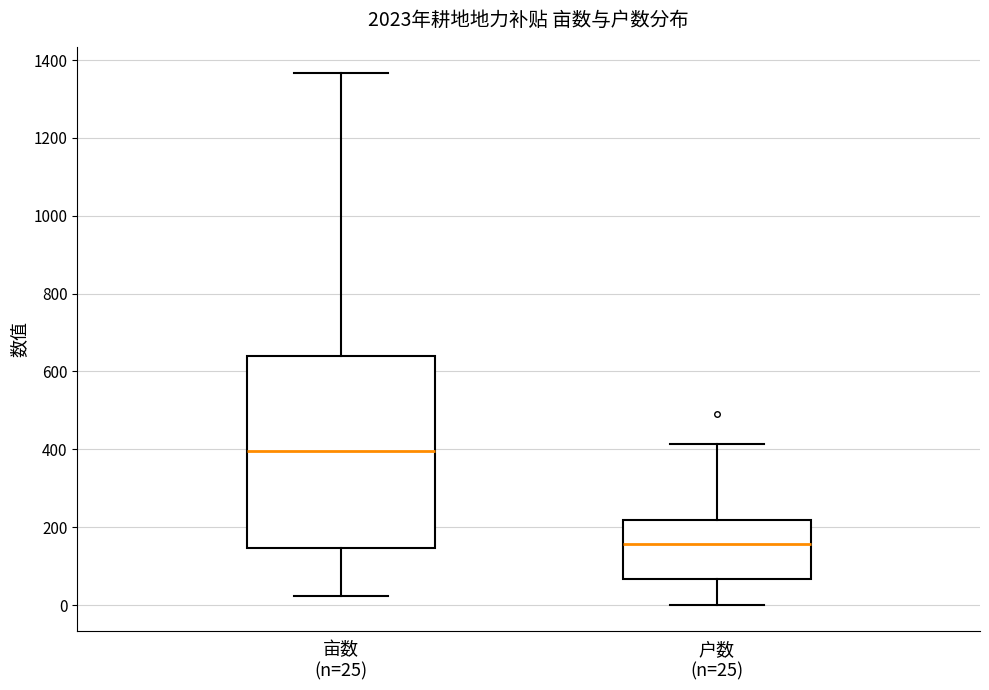

Reading left to right, read every box against the y-axis: the position of its median line, the range the box covers, and the ends of its whiskers. The values are not printed on the chart, so give them approximately, as read against the axis.

亩数 (n=25): median 400, box 140 to 640, whiskers 20 to 1360
户数 (n=25): median 160, box 60 to 220, whiskers 0 to 420